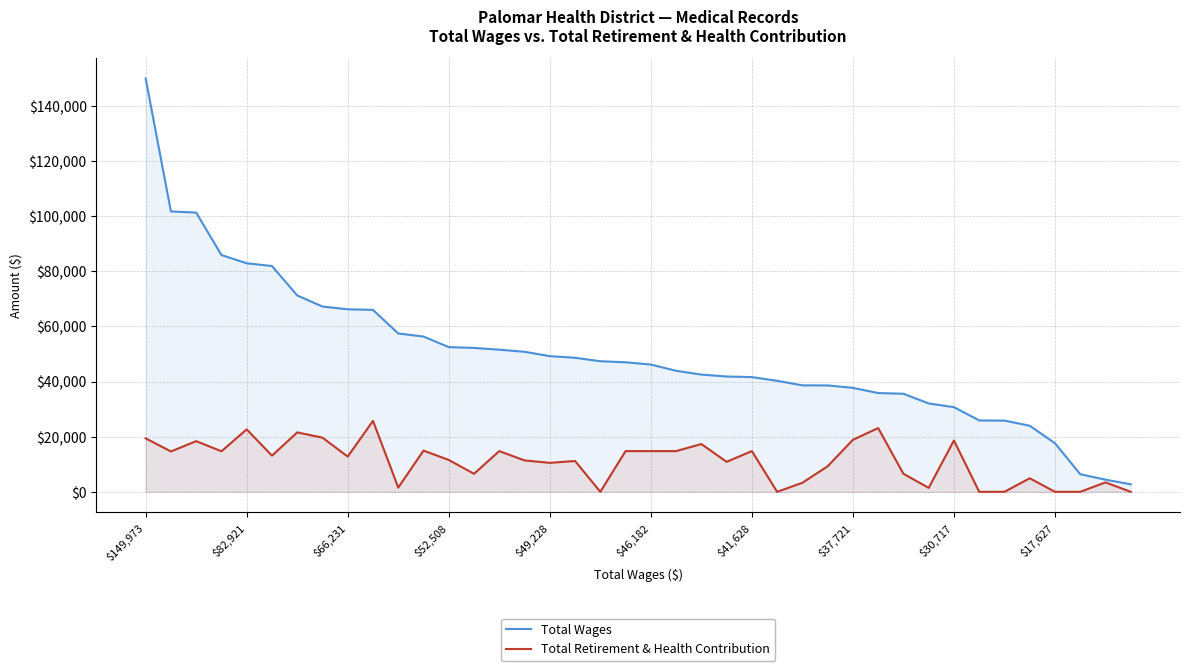

Which series has the largest total across all categories?

Total Wages